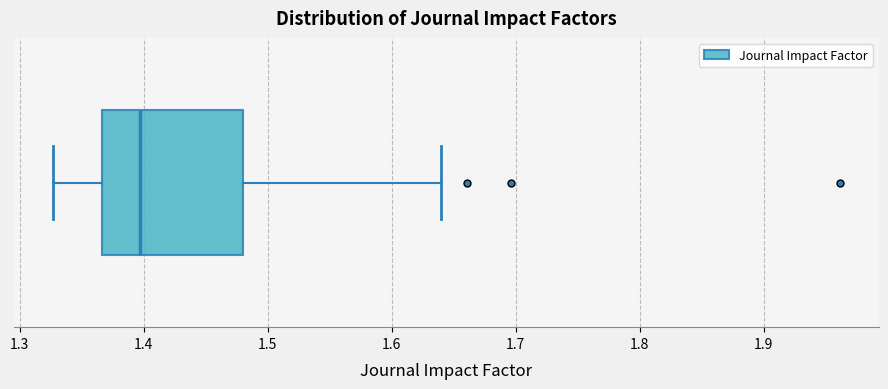

Where does the right whisker of the box end on the x-axis? The values are not printed on the chart, so give them approximately, as read against the axis.

1.64